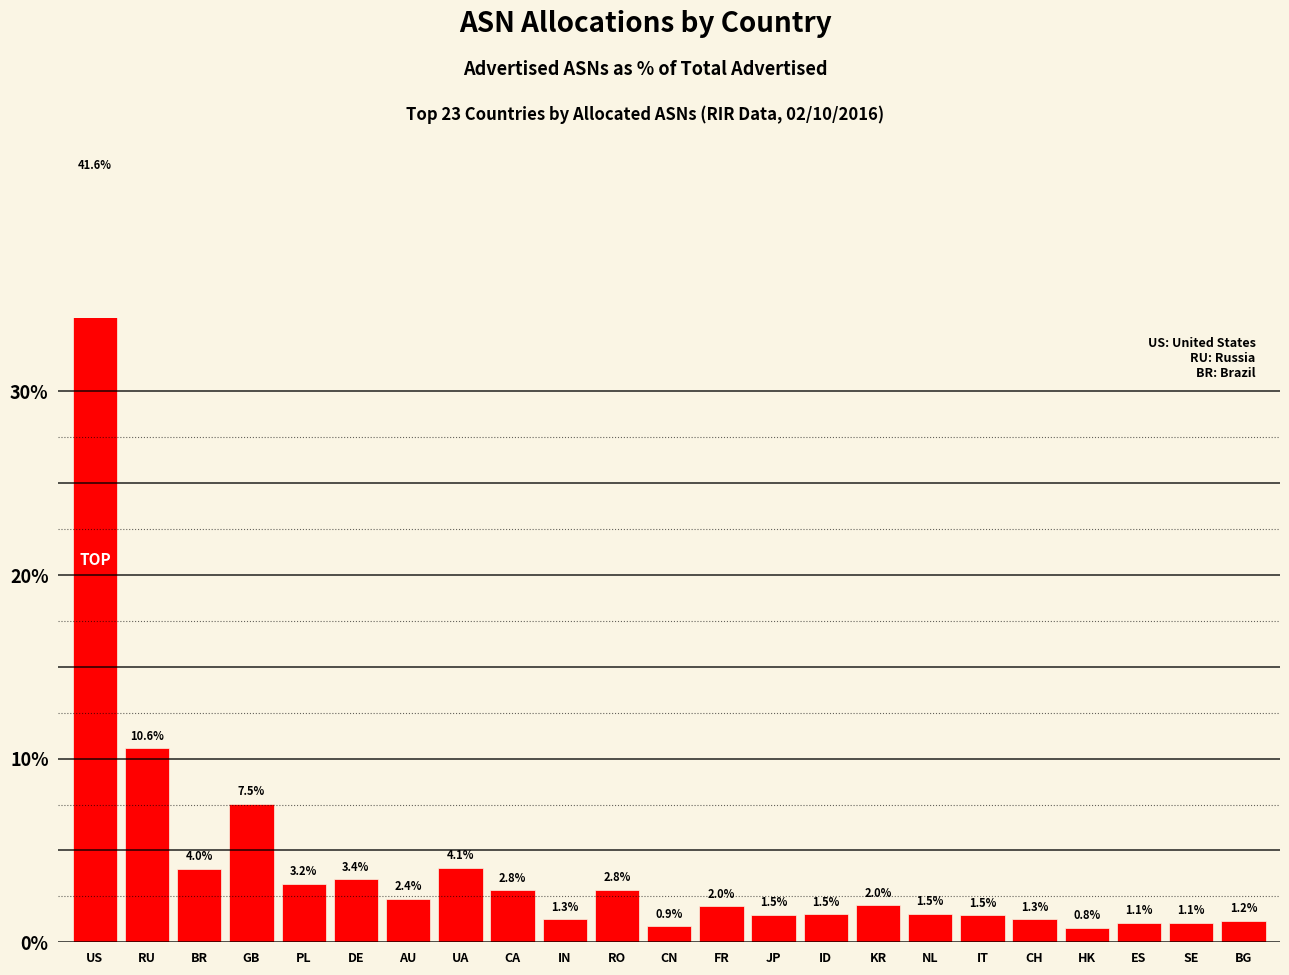

What is the approximate value at RO?

2.8